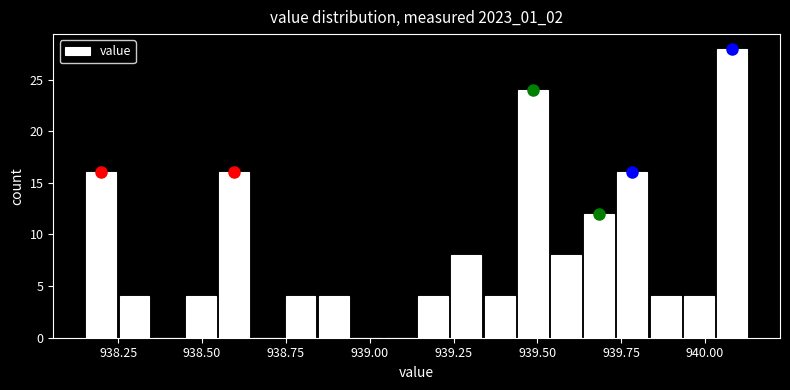

Around what value on the x-axis is the tallest bar? Give the approximate position of its centre, as read against the axis.

940.10